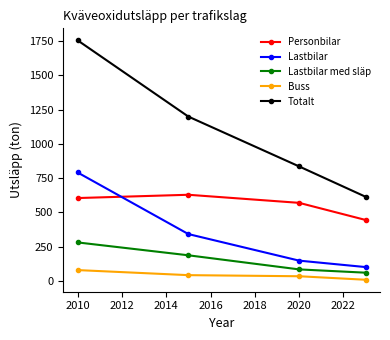

What is the minimum value for Lastbilar?

101.0